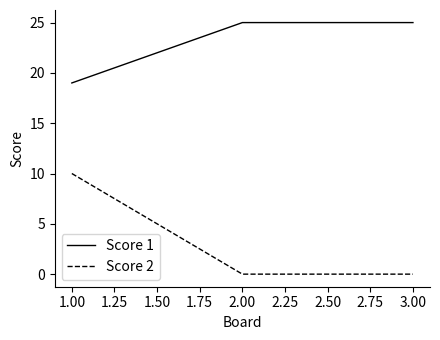

List the series in order of their peak value, highest first.

Score 1, Score 2